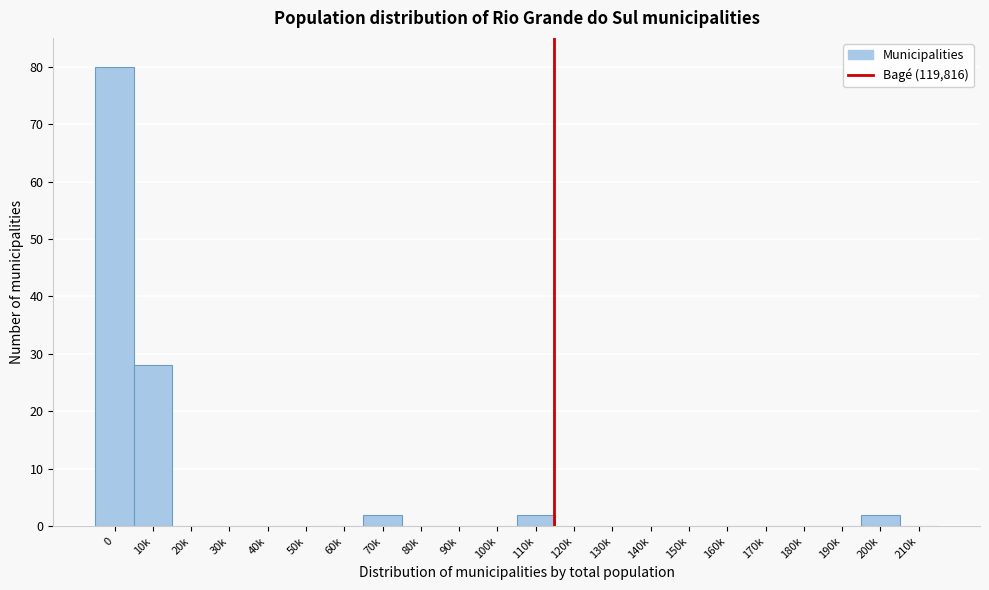

Reading right to left, transcribe all the data shown in this chart.

210k=0	200k=2	190k=0	180k=0	170k=0	160k=0	150k=0	140k=0	130k=0	120k=0	110k=2	100k=0	90k=0	80k=0	70k=2	60k=0	50k=0	40k=0	30k=0	20k=0	10k=28	0=80